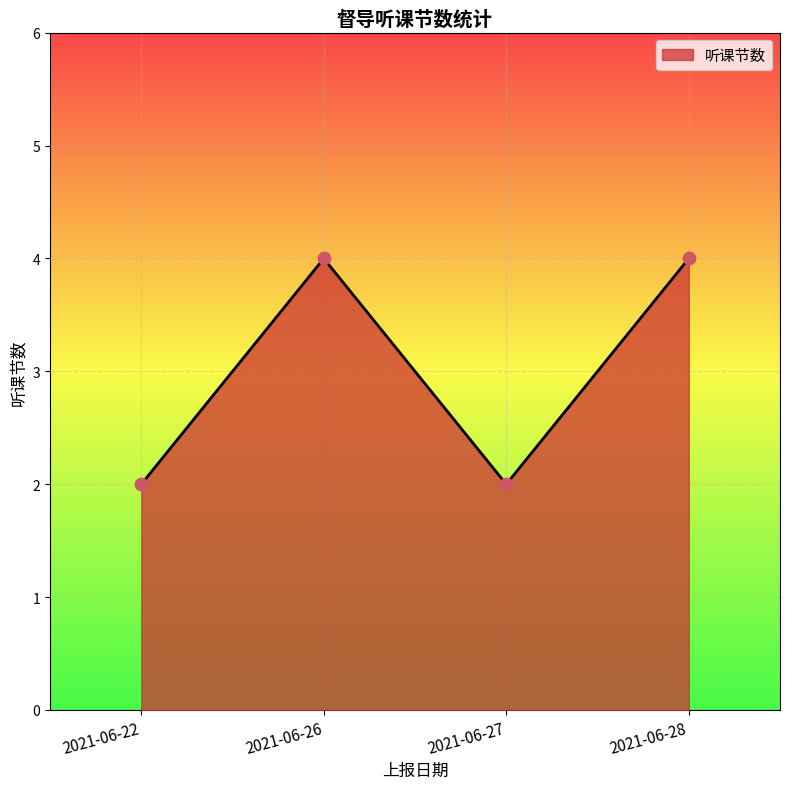

Between 2021-06-27 and 2021-06-26, which is larger?

2021-06-26